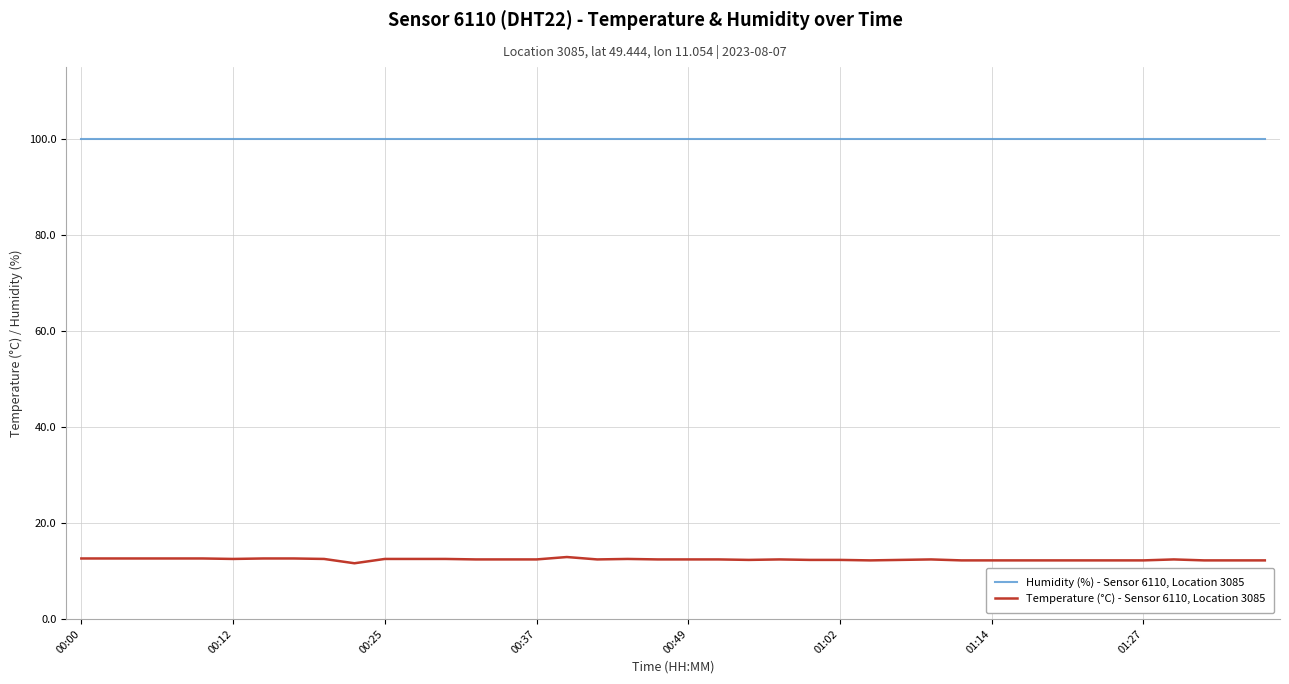

List the series in order of their overall mean, lowest first.

Temperature (°C) - Sensor 6110, Location 3085, Humidity (%) - Sensor 6110, Location 3085